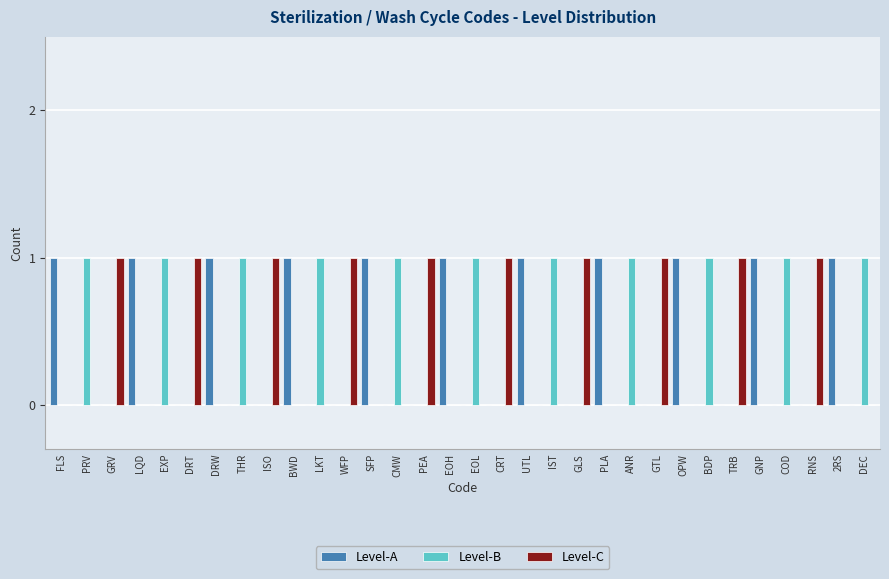

The Level-C series shows 0 at EXP. True or false?

True